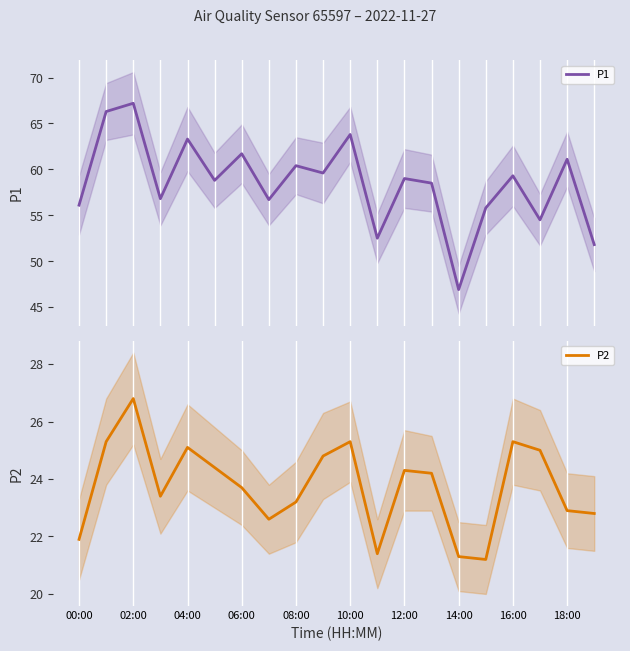

At which label does P2 reach its minimum?

15